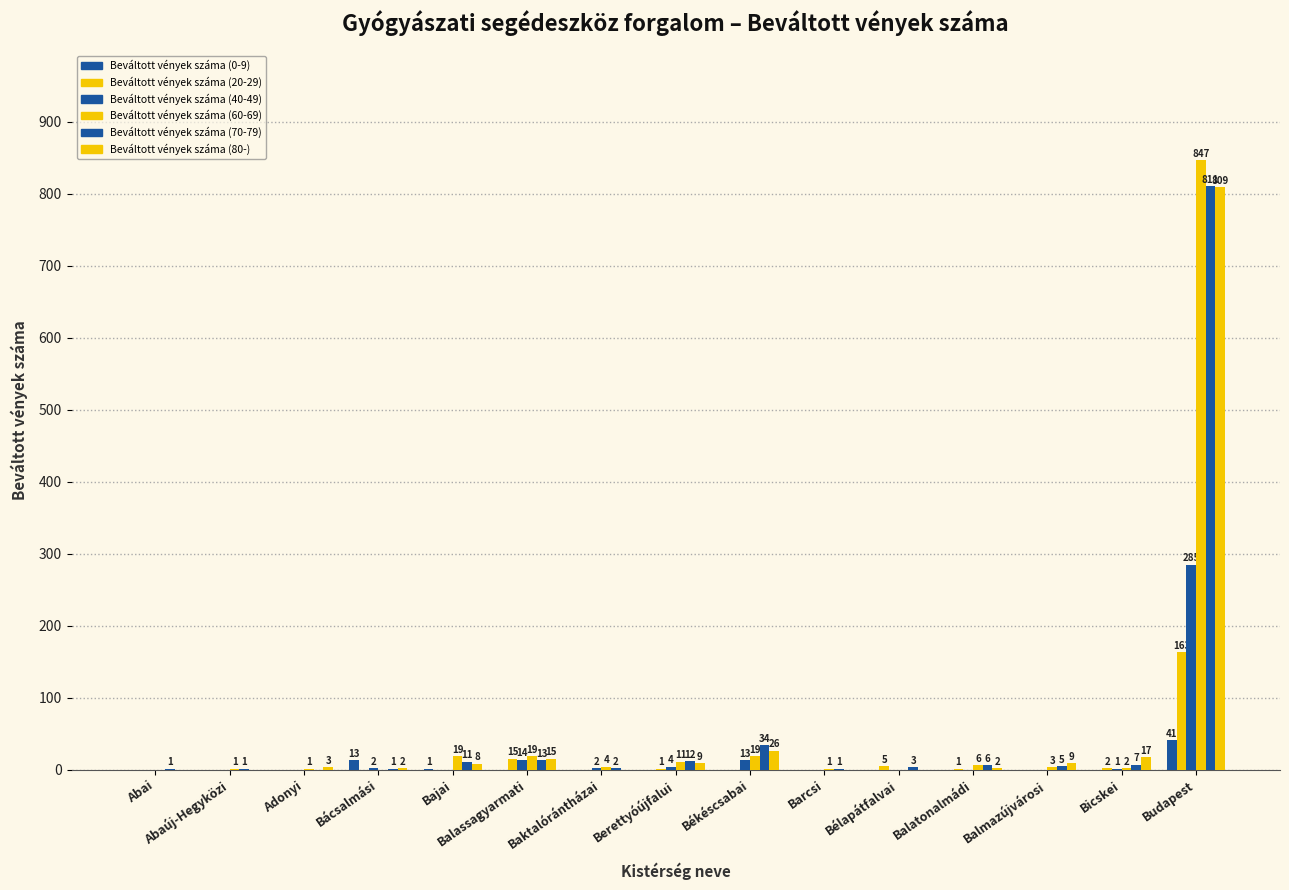

Count the number of categories in the chart.

15